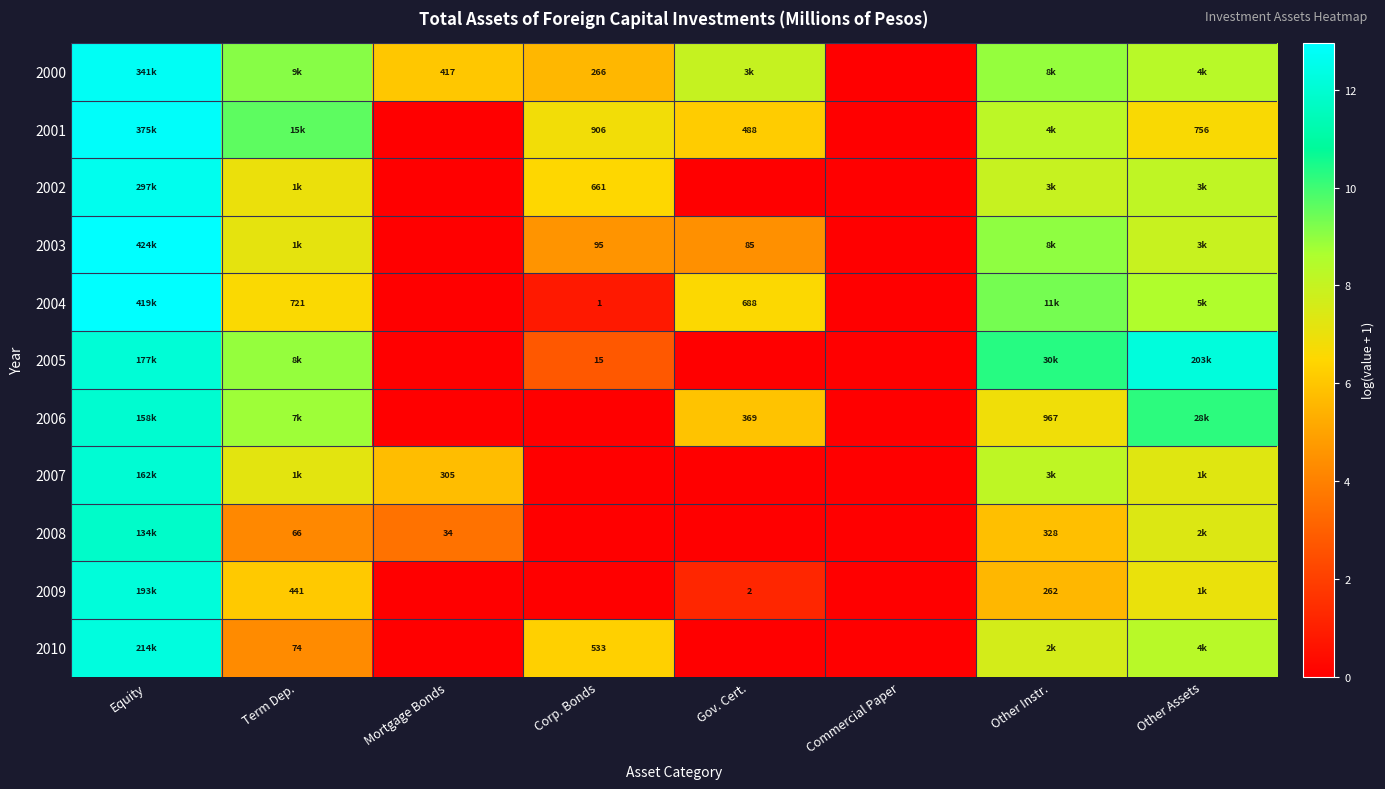

The value of 2008 at Term Dep. is 4.2. True or false?

True